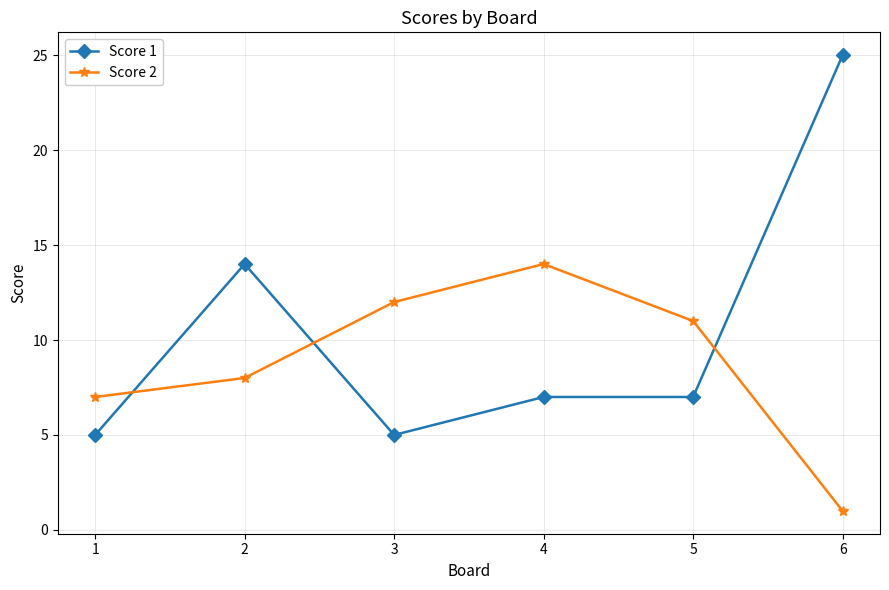

Read the Score 2 value at 3, to the nearest 10.

10